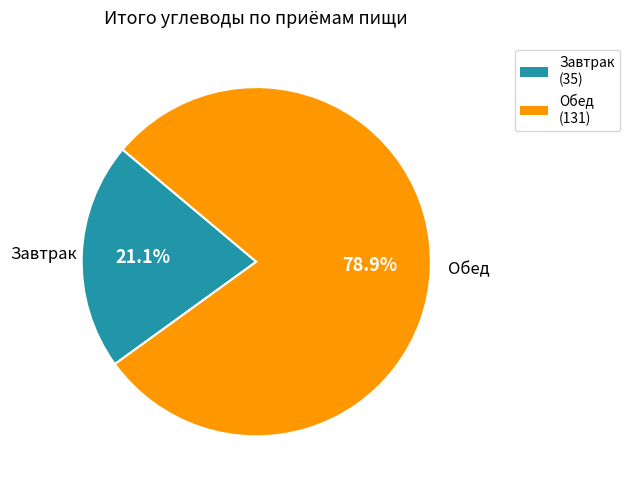

To the nearest percent, what percentage of the pie is Обед?

79%